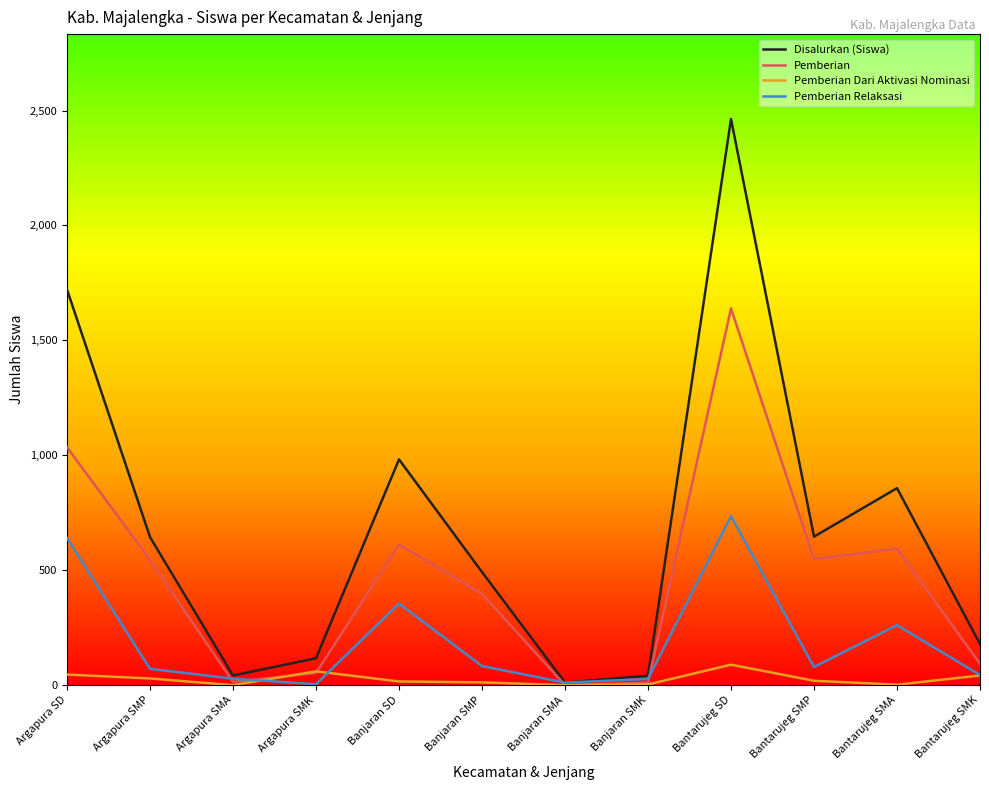

Does the chart have visible grid lines?

No